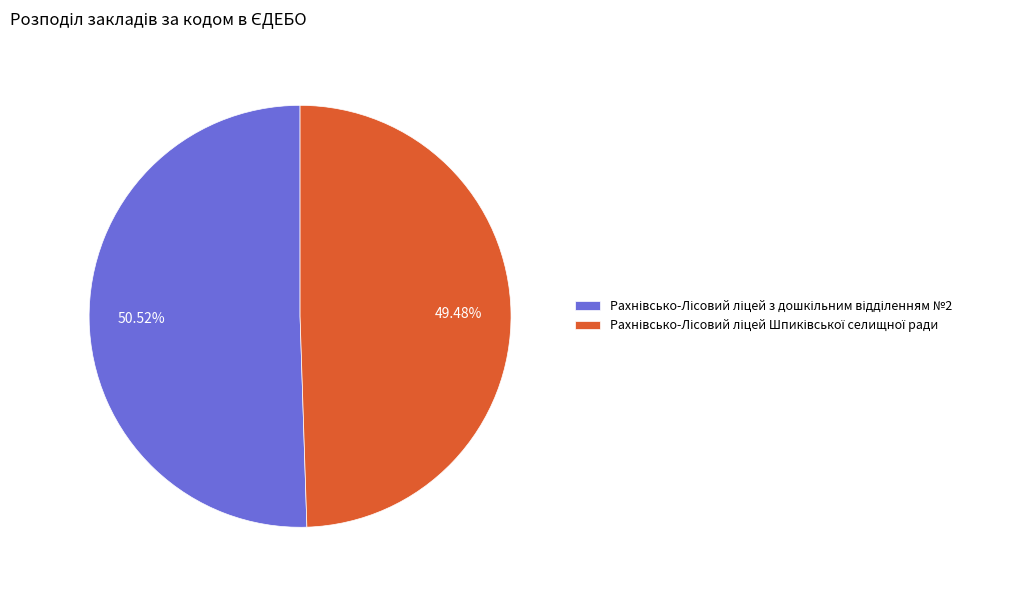

Does any single category account for the majority?

Yes